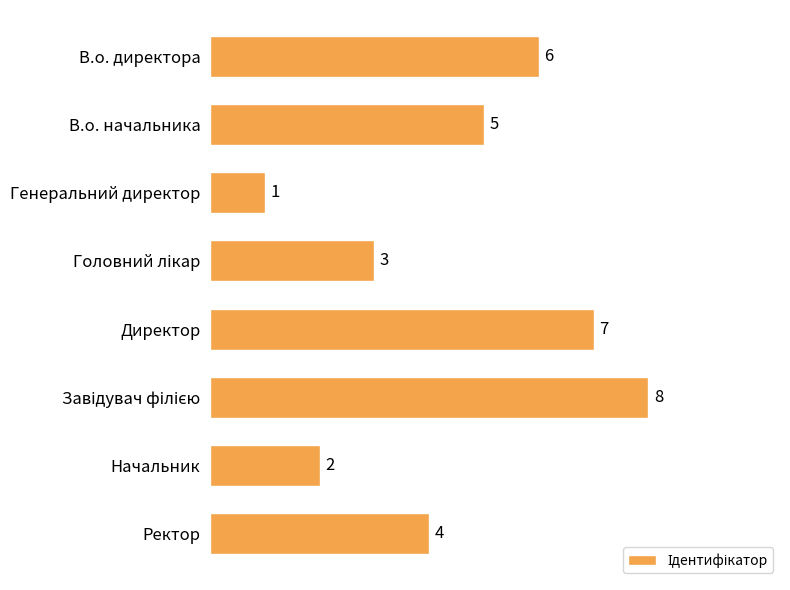

Reading top to bottom, transcribe all the data shown in this chart.

6	5	1	3	7	8	2	4